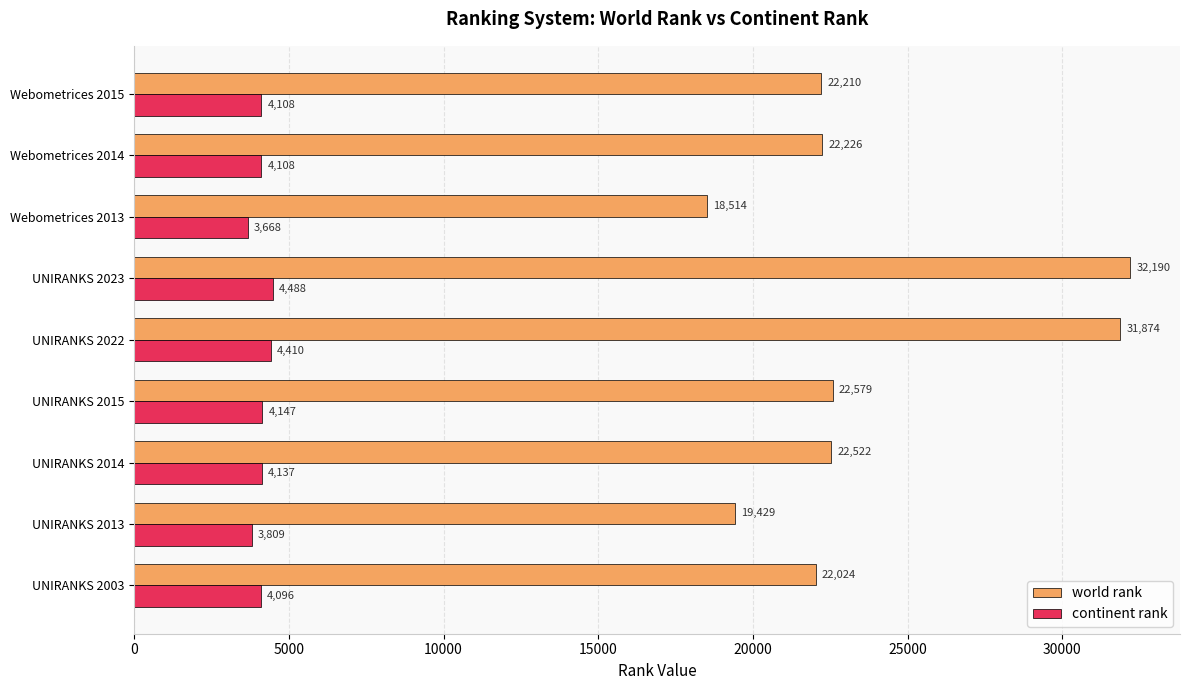

Is the value of world rank at UNIRANKS 2014 greater than the value of continent rank at UNIRANKS 2022?

Yes